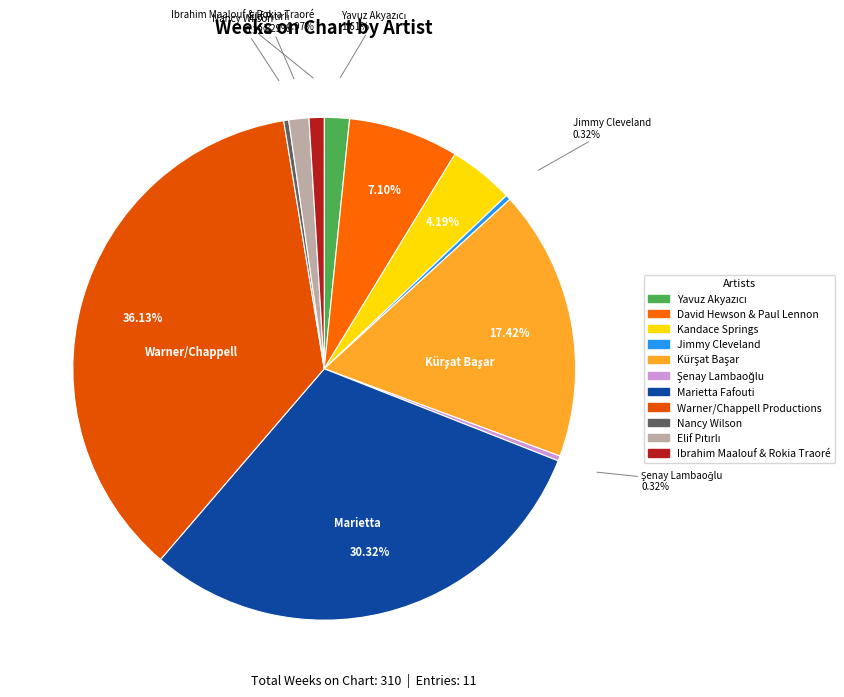

How many slices are in this pie chart?

11